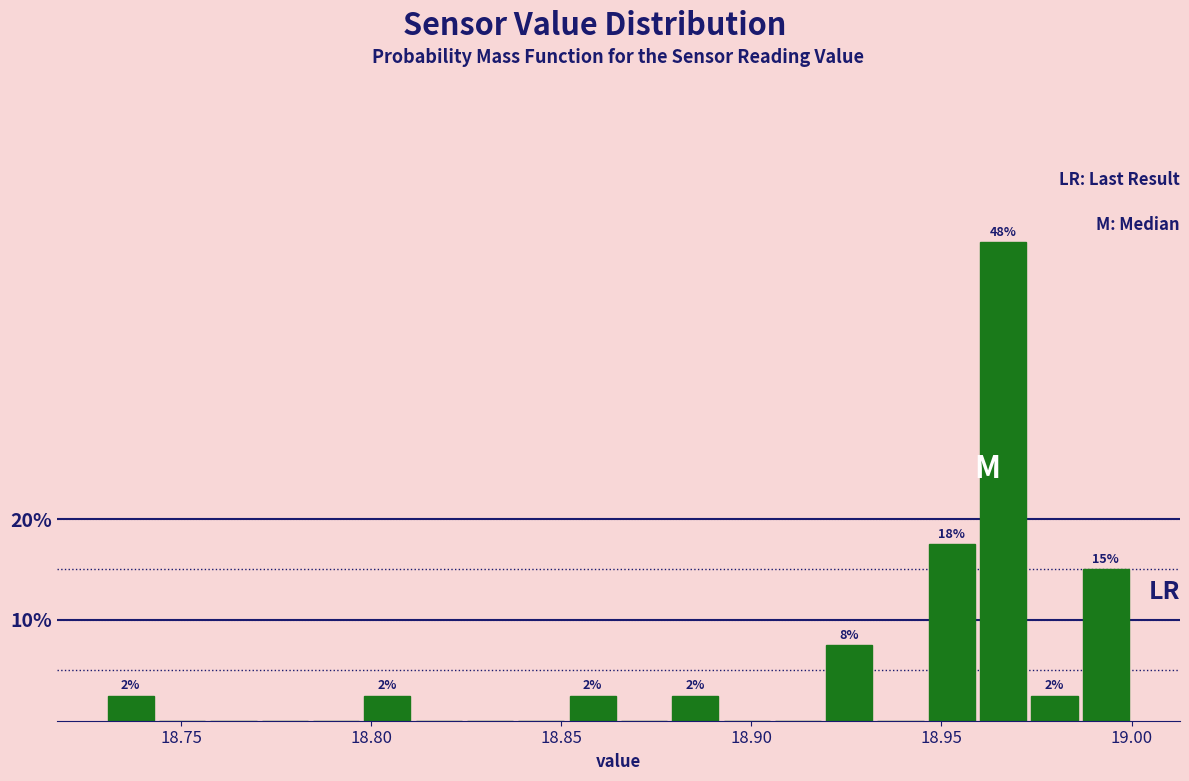

Read against the x-axis, roughly where is the centre of the tallest bar?

18.965